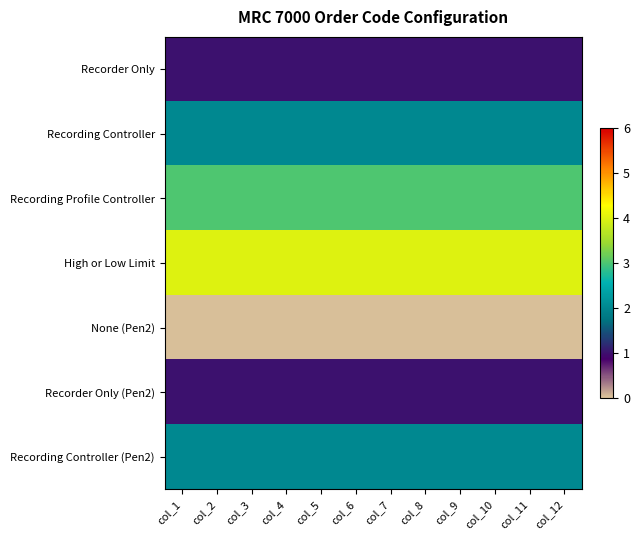

Reading left to right, transcribe all the data shown in this chart.

Recorder Only: col_1=1	col_2=1	col_3=1	col_4=1	col_5=1	col_6=1	col_7=1	col_8=1	col_9=1	col_10=1	col_11=1	col_12=1
Recording Controller: col_1=2	col_2=2	col_3=2	col_4=2	col_5=2	col_6=2	col_7=2	col_8=2	col_9=2	col_10=2	col_11=2	col_12=2
Recording Profile Controller: col_1=3	col_2=3	col_3=3	col_4=3	col_5=3	col_6=3	col_7=3	col_8=3	col_9=3	col_10=3	col_11=3	col_12=3
High or Low Limit: col_1=4	col_2=4	col_3=4	col_4=4	col_5=4	col_6=4	col_7=4	col_8=4	col_9=4	col_10=4	col_11=4	col_12=4
None (Pen2): col_1=0	col_2=0	col_3=0	col_4=0	col_5=0	col_6=0	col_7=0	col_8=0	col_9=0	col_10=0	col_11=0	col_12=0
Recorder Only (Pen2): col_1=1	col_2=1	col_3=1	col_4=1	col_5=1	col_6=1	col_7=1	col_8=1	col_9=1	col_10=1	col_11=1	col_12=1
Recording Controller (Pen2): col_1=2	col_2=2	col_3=2	col_4=2	col_5=2	col_6=2	col_7=2	col_8=2	col_9=2	col_10=2	col_11=2	col_12=2